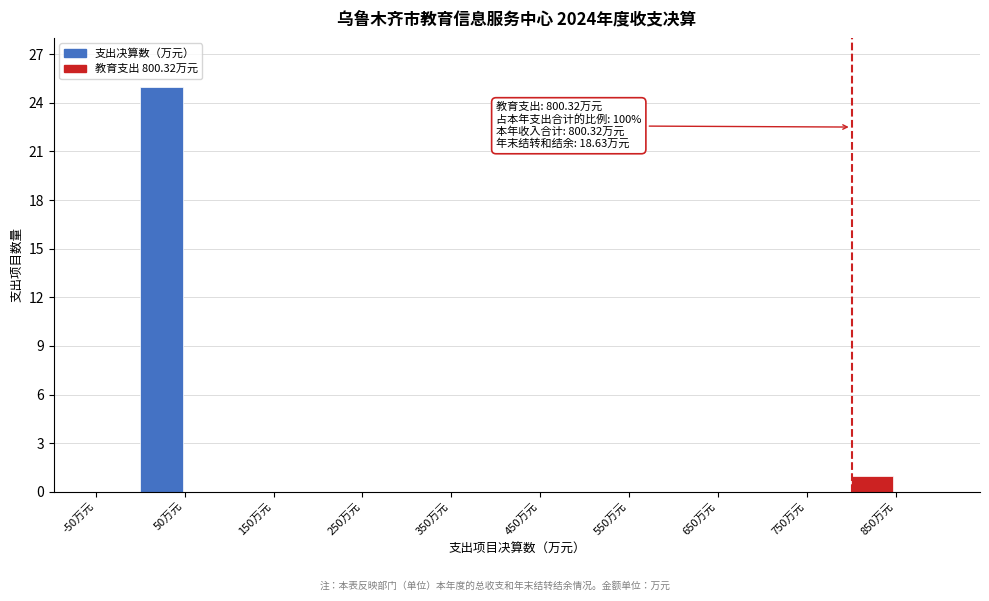

Over which range of the x-axis is the bar tallest?

0 to 50